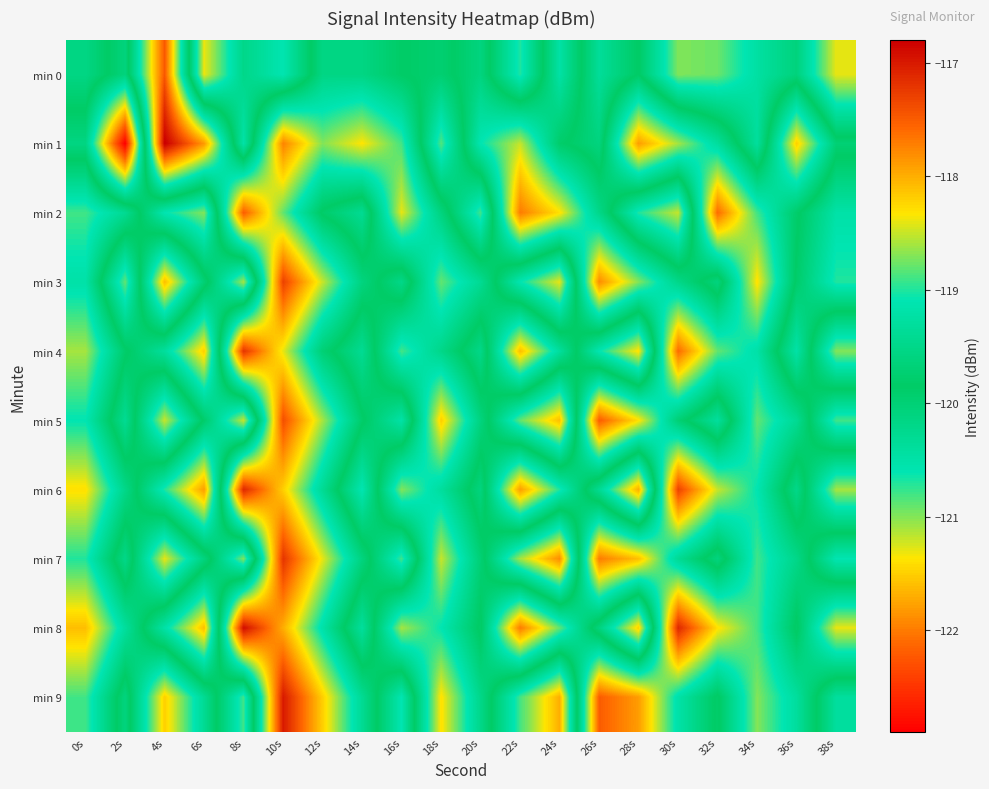

At 6s, list the series in order from smallest to largest.

min 6, min 8, min 4, min 0, min 2, min 5, min 3, min 7, min 9, min 1